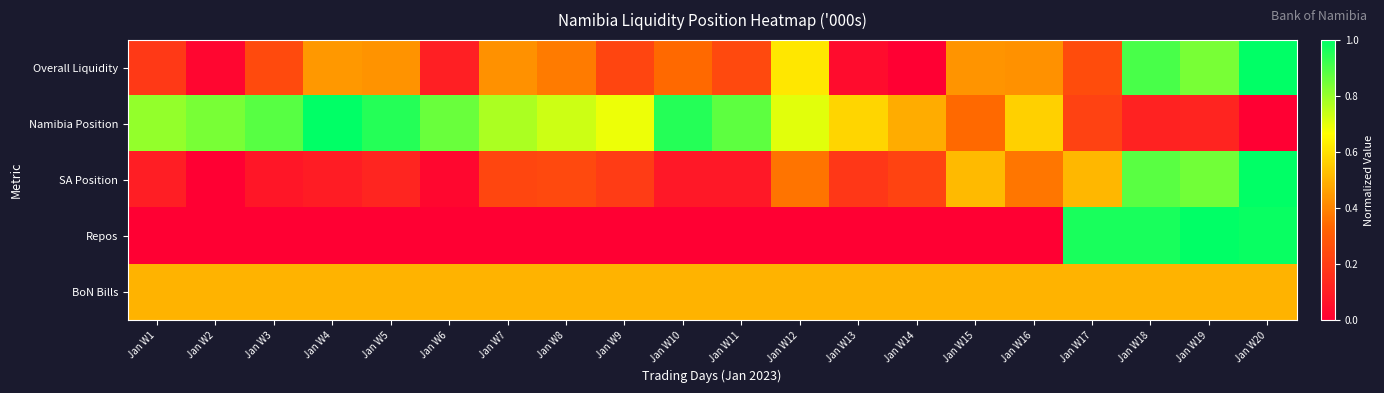

Reading left to right, list all the values displayed in this chart.

Overall Liquidity: Jan W1=0.2	Jan W2=0.0	Jan W3=0.2	Jan W4=0.4	Jan W5=0.4	Jan W6=0.1	Jan W7=0.4	Jan W8=0.4	Jan W9=0.2	Jan W10=0.3	Jan W11=0.2	Jan W12=0.6	Jan W13=0.0	Jan W14=0.0	Jan W15=0.4	Jan W16=0.4	Jan W17=0.3	Jan W18=0.9	Jan W19=0.8	Jan W20=1.0
Namibia Position: Jan W1=0.8	Jan W2=0.8	Jan W3=0.9	Jan W4=1.0	Jan W5=1.0	Jan W6=0.9	Jan W7=0.8	Jan W8=0.7	Jan W9=0.7	Jan W10=1.0	Jan W11=0.9	Jan W12=0.7	Jan W13=0.6	Jan W14=0.5	Jan W15=0.3	Jan W16=0.6	Jan W17=0.2	Jan W18=0.1	Jan W19=0.1	Jan W20=0.0
SA Position: Jan W1=0.1	Jan W2=0.0	Jan W3=0.1	Jan W4=0.1	Jan W5=0.1	Jan W6=0.0	Jan W7=0.2	Jan W8=0.2	Jan W9=0.2	Jan W10=0.1	Jan W11=0.1	Jan W12=0.4	Jan W13=0.2	Jan W14=0.2	Jan W15=0.5	Jan W16=0.4	Jan W17=0.5	Jan W18=0.9	Jan W19=0.8	Jan W20=1.0
Repos: Jan W1=0.0	Jan W2=0.0	Jan W3=0.0	Jan W4=0.0	Jan W5=0.0	Jan W6=0.0	Jan W7=0.0	Jan W8=0.0	Jan W9=0.0	Jan W10=0.0	Jan W11=0.0	Jan W12=0.0	Jan W13=0.0	Jan W14=0.0	Jan W15=0.0	Jan W16=0.0	Jan W17=1.0	Jan W18=1.0	Jan W19=1.0	Jan W20=1.0
BoN Bills: Jan W1=0.5	Jan W2=0.5	Jan W3=0.5	Jan W4=0.5	Jan W5=0.5	Jan W6=0.5	Jan W7=0.5	Jan W8=0.5	Jan W9=0.5	Jan W10=0.5	Jan W11=0.5	Jan W12=0.5	Jan W13=0.5	Jan W14=0.5	Jan W15=0.5	Jan W16=0.5	Jan W17=0.5	Jan W18=0.5	Jan W19=0.5	Jan W20=0.5